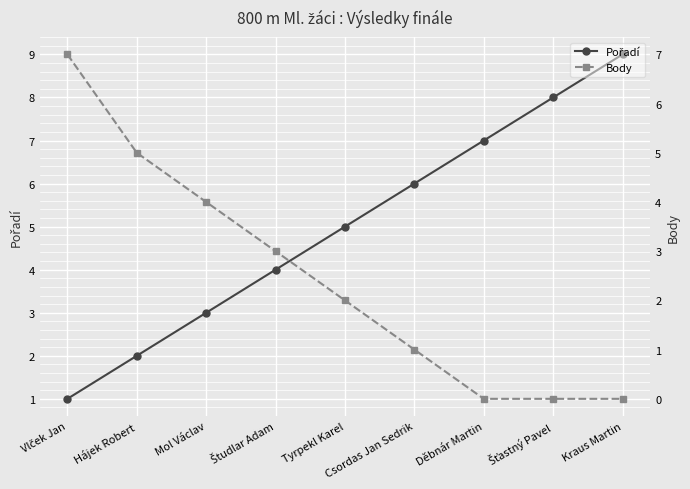

At which label does Body first exceed 2?

Vlček Jan